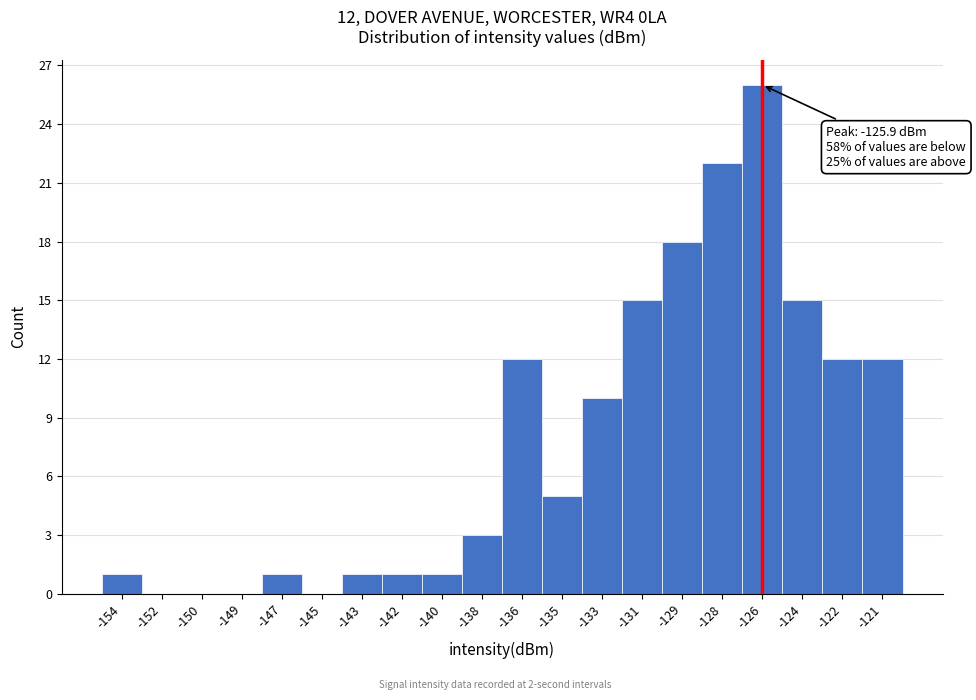

Reading left to right, extract all data points from this chart.

-154=1	-152=0	-150=0	-149=0	-147=1	-145=0	-143=1	-142=1	-140=1	-138=3	-136=12	-135=5	-133=10	-131=15	-129=18	-128=22	-126=26	-124=15	-122=12	-121=12